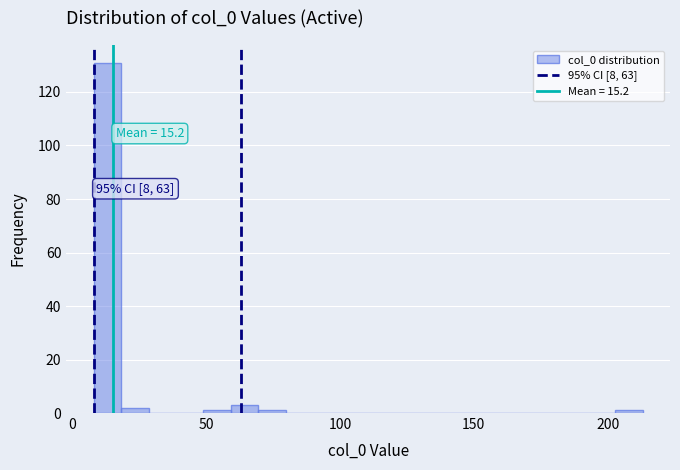

Read against the x-axis, roughly where is the centre of the tallest bar?

15